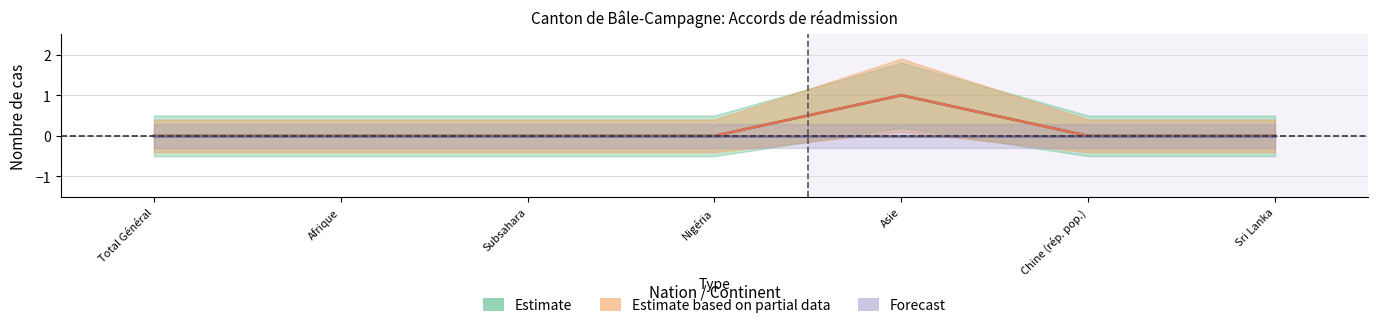

Where is Procédures Out nearest to the value 0?

Total Général